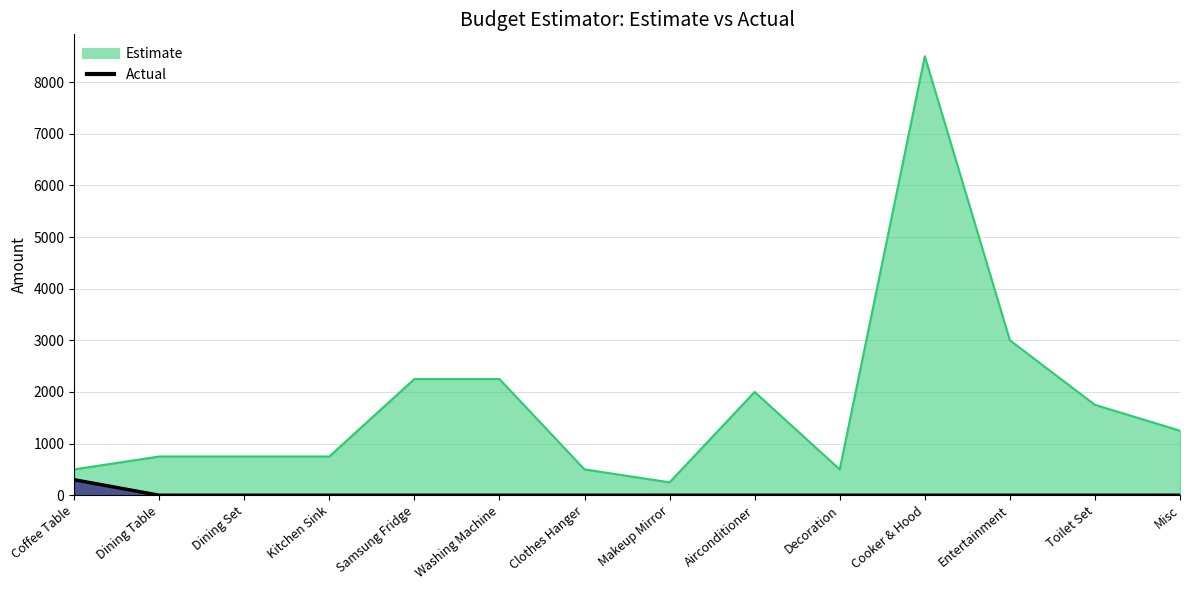

What is the difference between the maximum and minimum values in the Actual series?

300